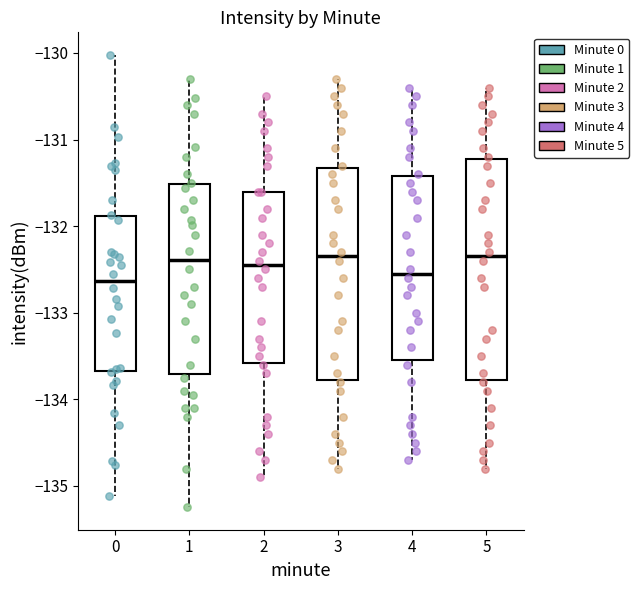

Reading left to right, read every box against the y-axis: the position of its median line, the range the box covers, and the ends of its whiskers. The values are not printed on the chart, so give them approximately, as read against the axis.

0: median -132.6, box -133.7 to -131.9, whiskers -135.1 to -130.0
1: median -132.4, box -133.7 to -131.5, whiskers -135.2 to -130.3
2: median -132.4, box -133.6 to -131.6, whiskers -134.9 to -130.5
3: median -132.3, box -133.8 to -131.3, whiskers -134.8 to -130.3
4: median -132.5, box -133.5 to -131.4, whiskers -134.7 to -130.4
5: median -132.3, box -133.8 to -131.2, whiskers -134.8 to -130.4